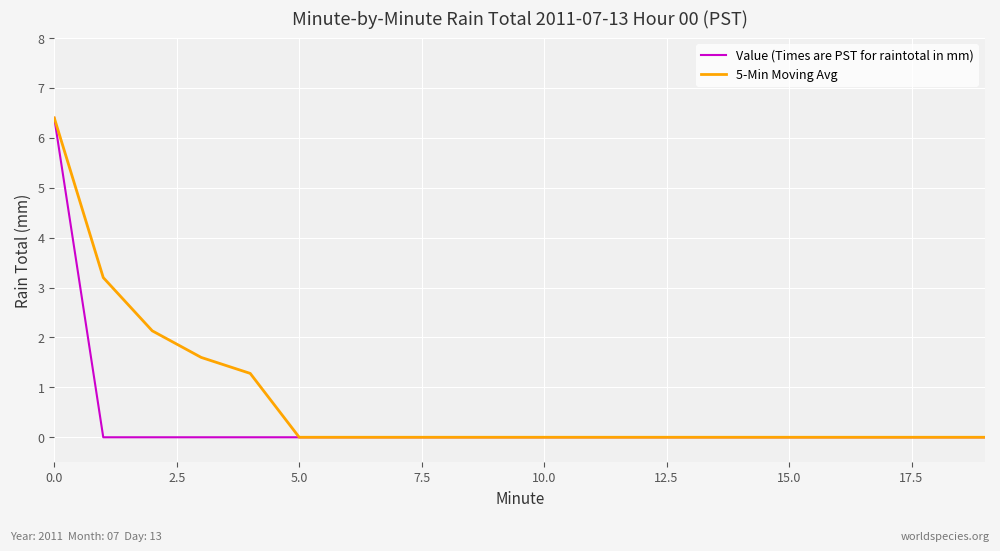

Reading left to right, what are all the values shown in this chart?

Value (Times are PST for raintotal in mm): 6.4	0.0	0.0	0.0	0.0	0.0	0.0	0.0	0.0	0.0	0.0	0.0	0.0	0.0	0.0	0.0	0.0	0.0	0.0	0.0
5-Min Moving Avg: 6.4	3.2	2.1	1.6	1.3	0.0	0.0	0.0	0.0	0.0	0.0	0.0	0.0	0.0	0.0	0.0	0.0	0.0	0.0	0.0